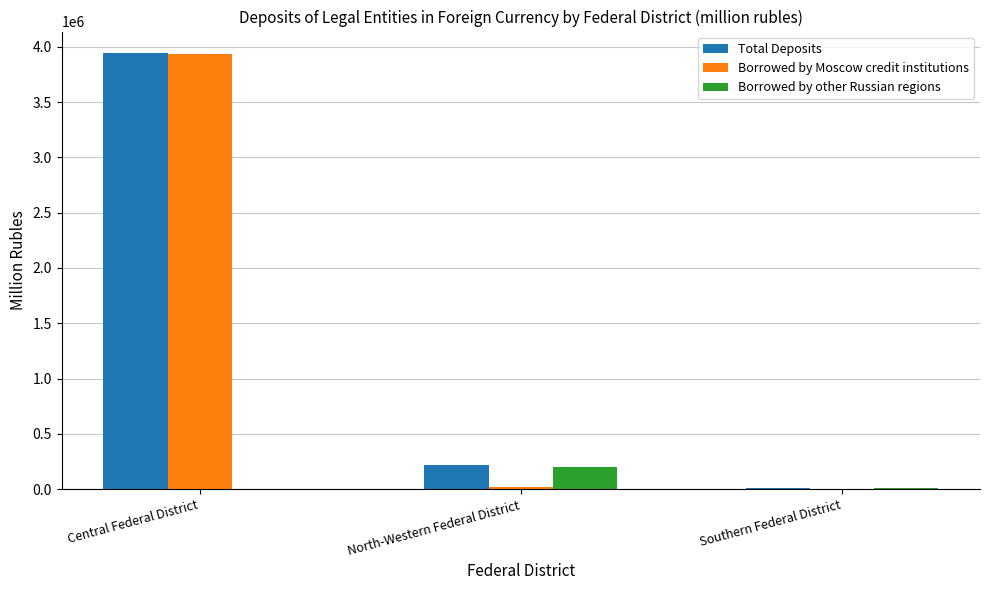

Which label corresponds to the largest value in the chart?

Central Federal District